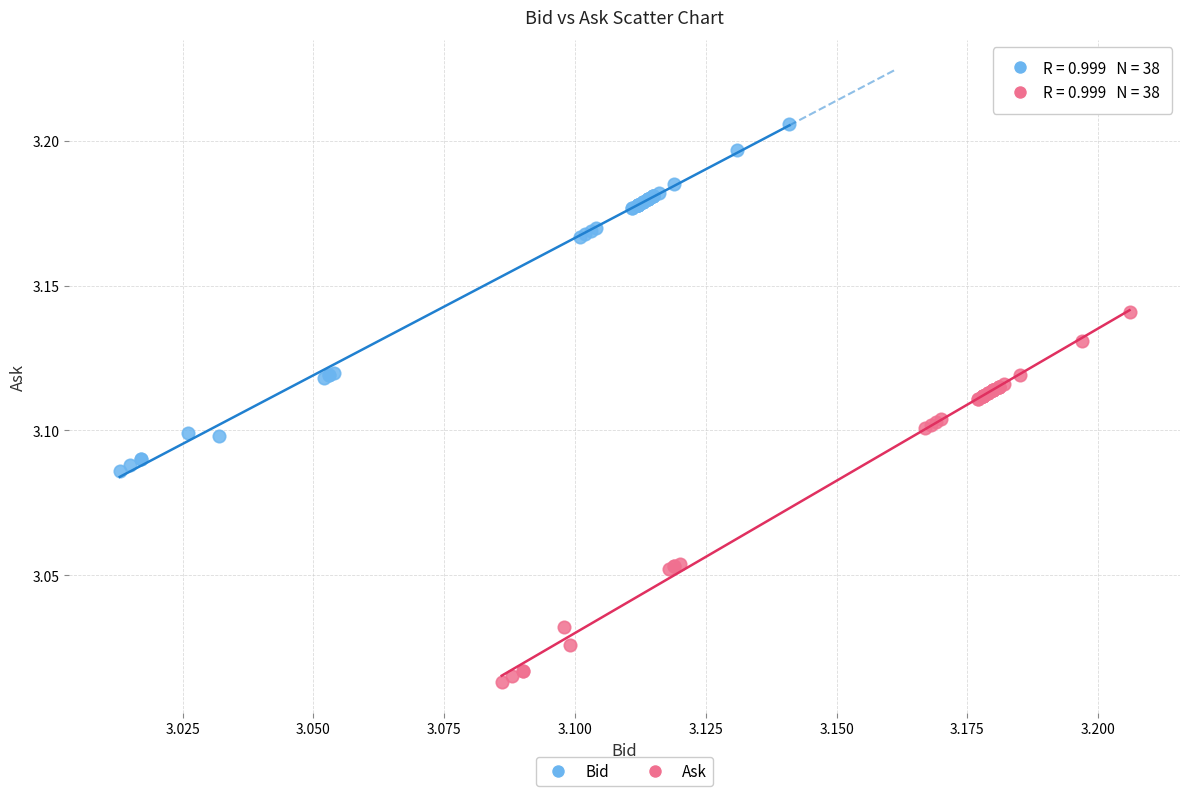

Which series contains the highest Y value?

Bid